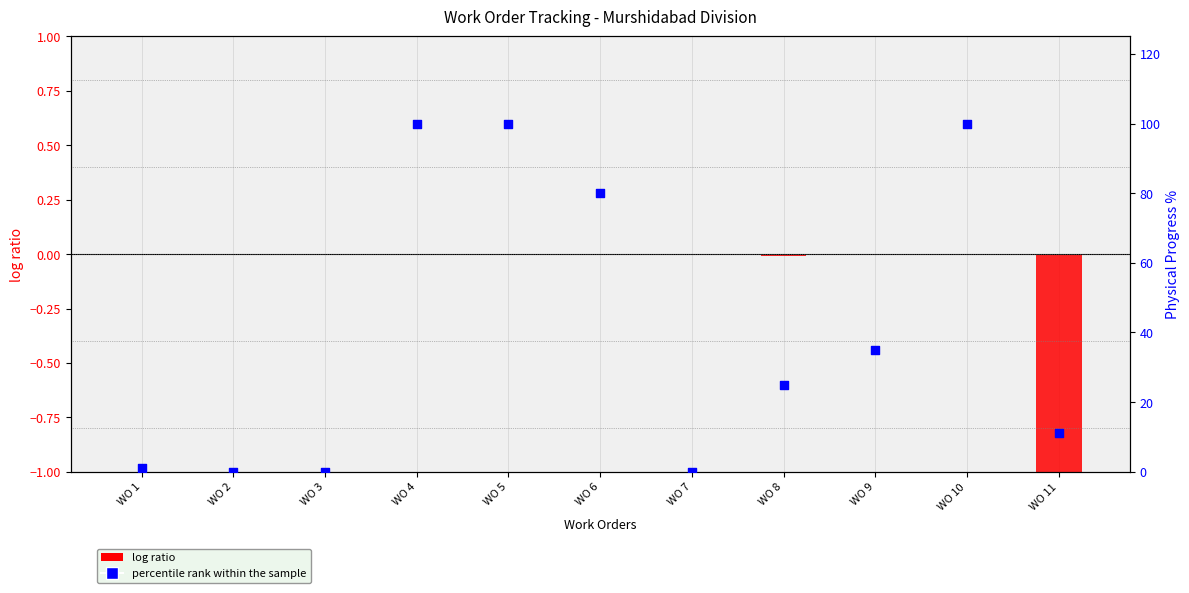

Which series has the largest total across all categories?

percentile rank within the sample